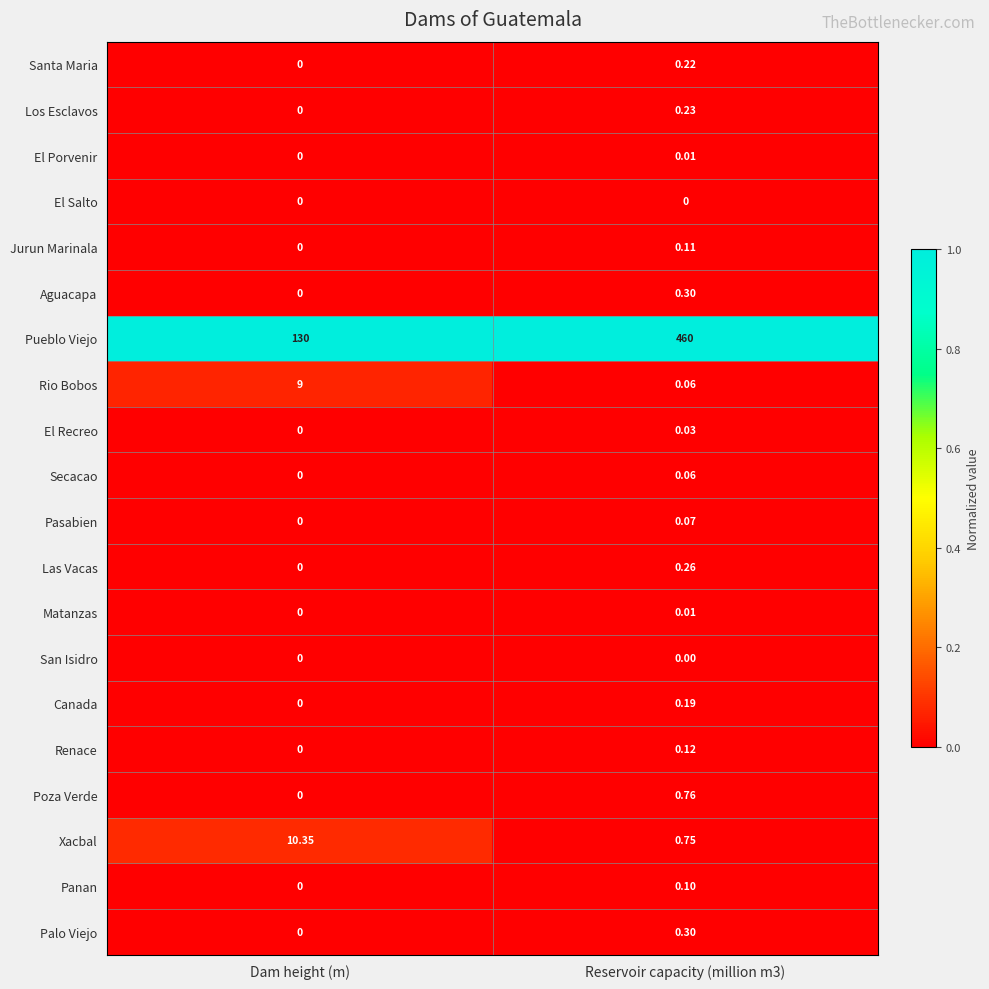

Where is Renace nearest to the value 0?

Dam height (m)